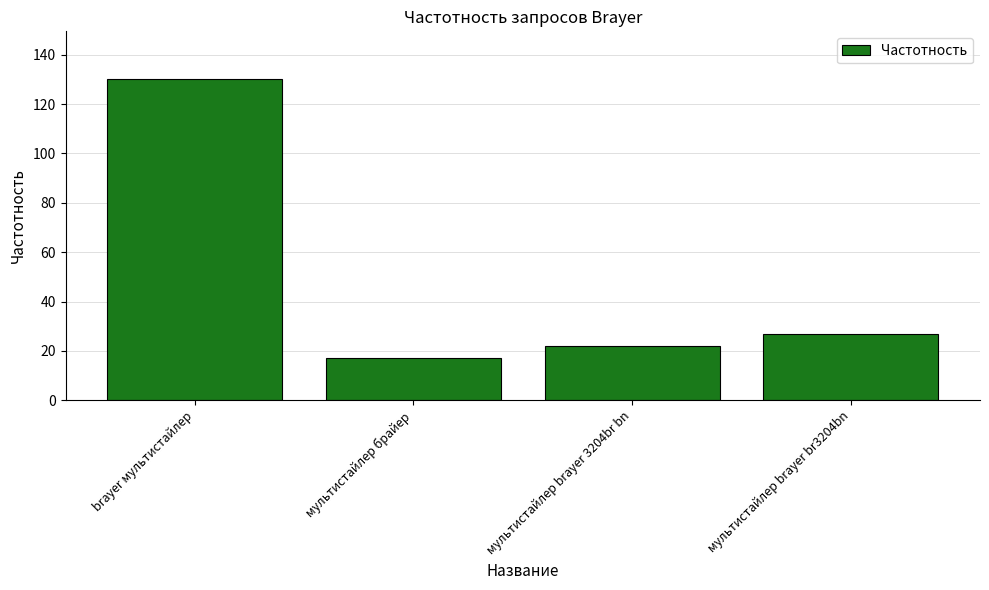

What is the sum of the values at мультистайлер brayer br3204bn and brayer мультистайлер?

157